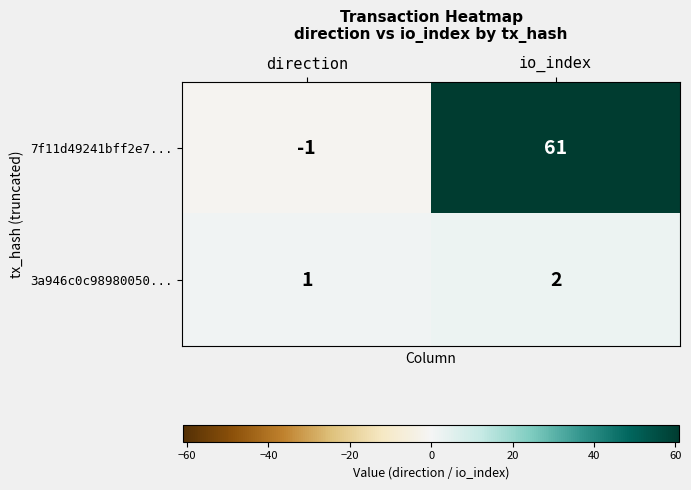

Is it true that 7f11d49241bff2e7... equals -1 at direction?

True